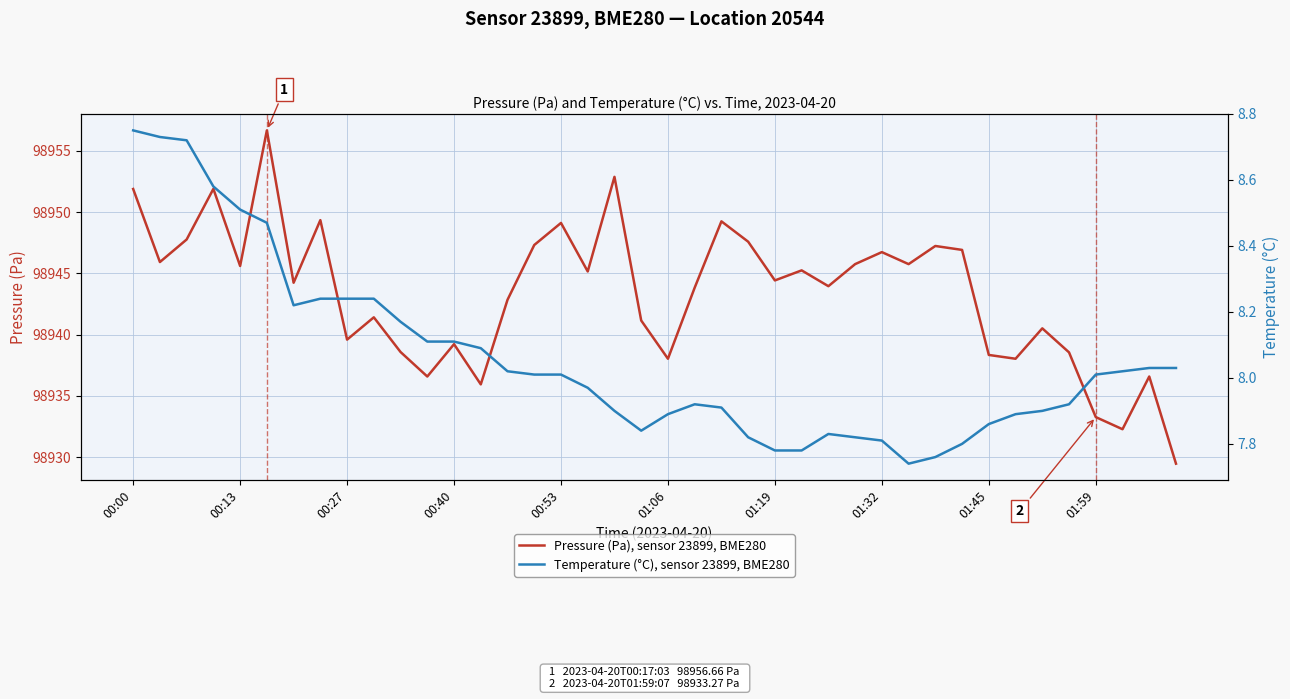

At how many categories does at least one series exceed 10860?

40